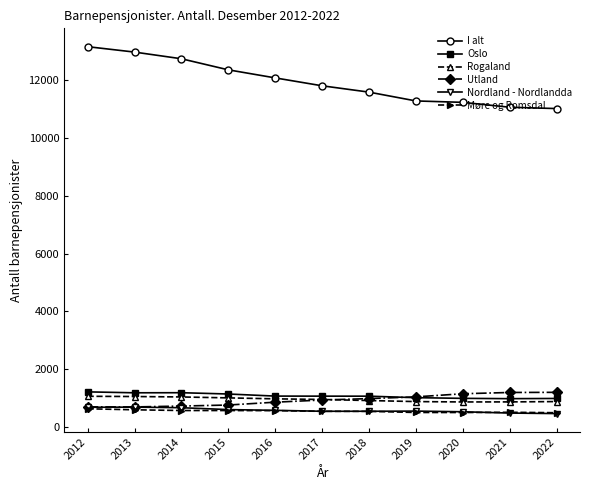

True or false: Rogaland has a value of 479 at 2017.

False